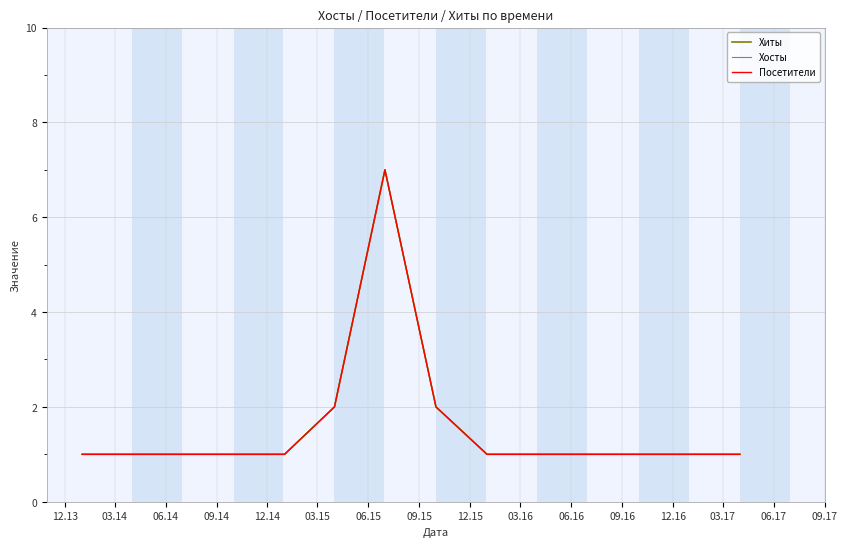

Does the chart display data point markers on the line(s)?

No